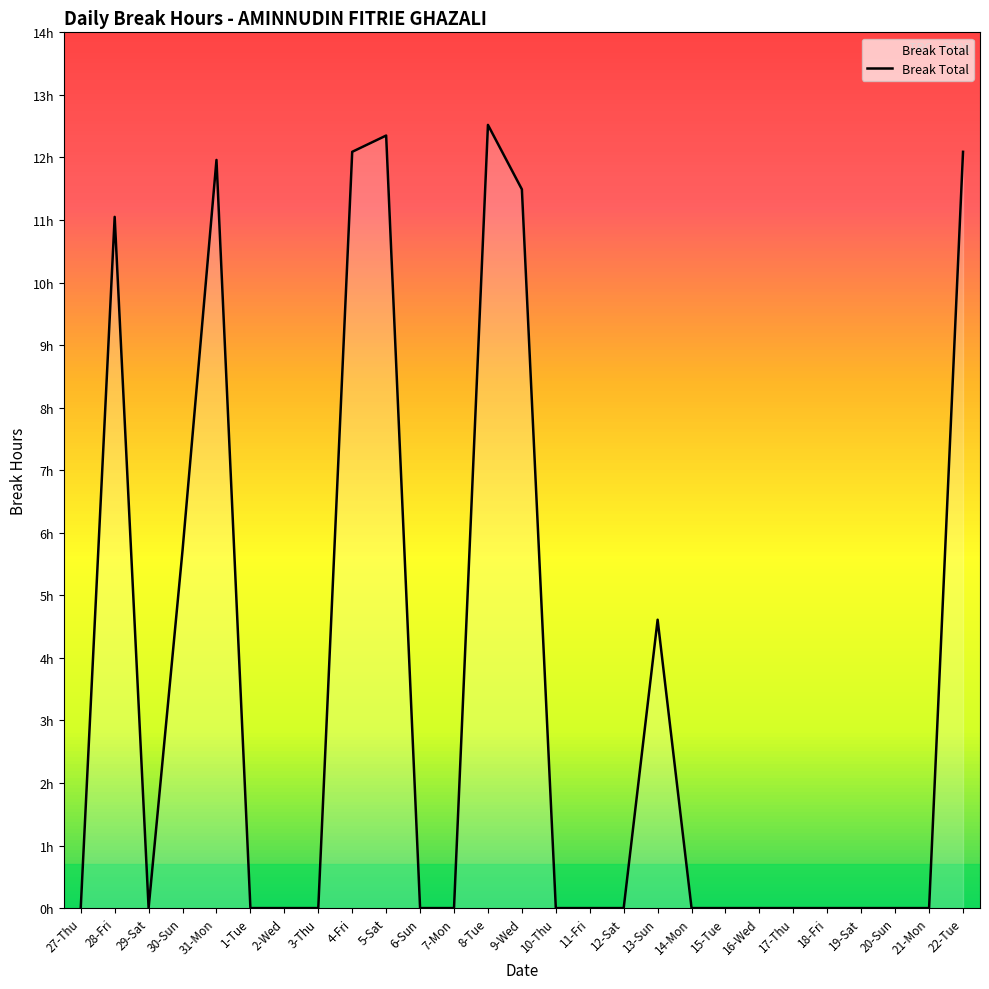

Reading left to right, what are all the values shown in this chart?

0.0	11.1	0.0	5.7	12.0	0.0	0.0	0.0	12.1	12.3	0.0	0.0	12.5	11.5	0.0	0.0	0.0	4.6	0.0	0.0	0.0	0.0	0.0	0.0	0.0	0.0	12.1